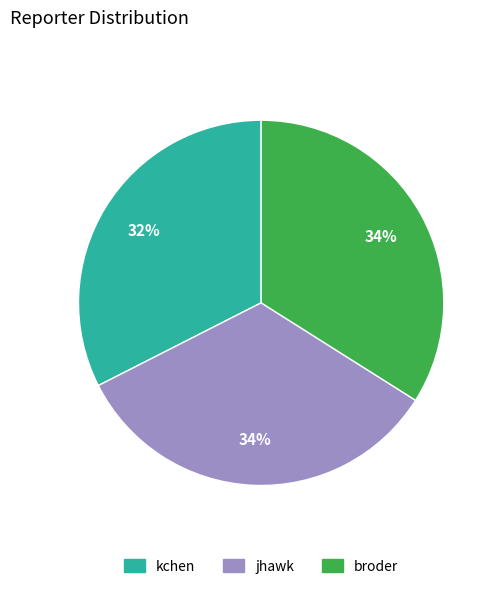

Is jhawk the majority of the pie?

No